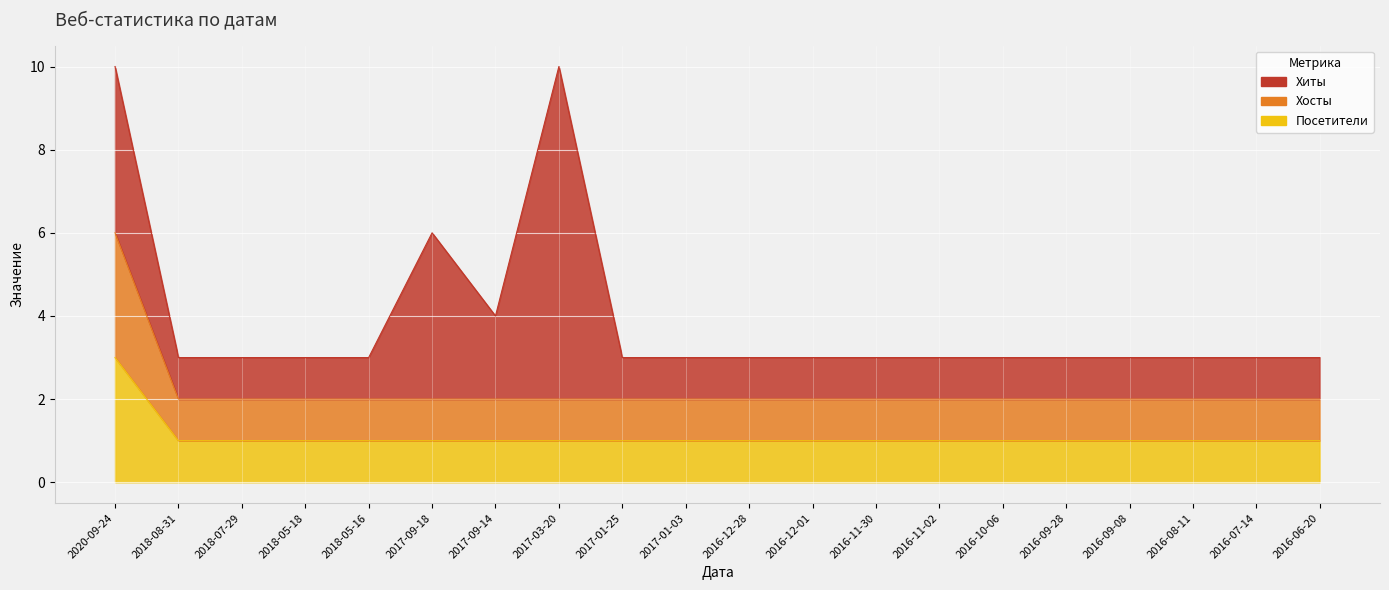

How many data points in Посетители are above 2?

1